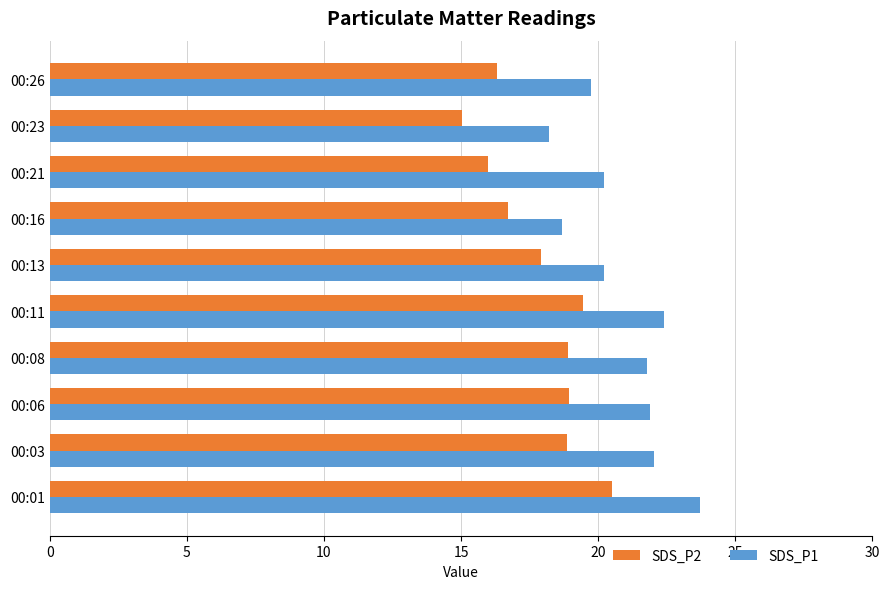

What is the spread (max minus min) of values at 00:03?

3.2